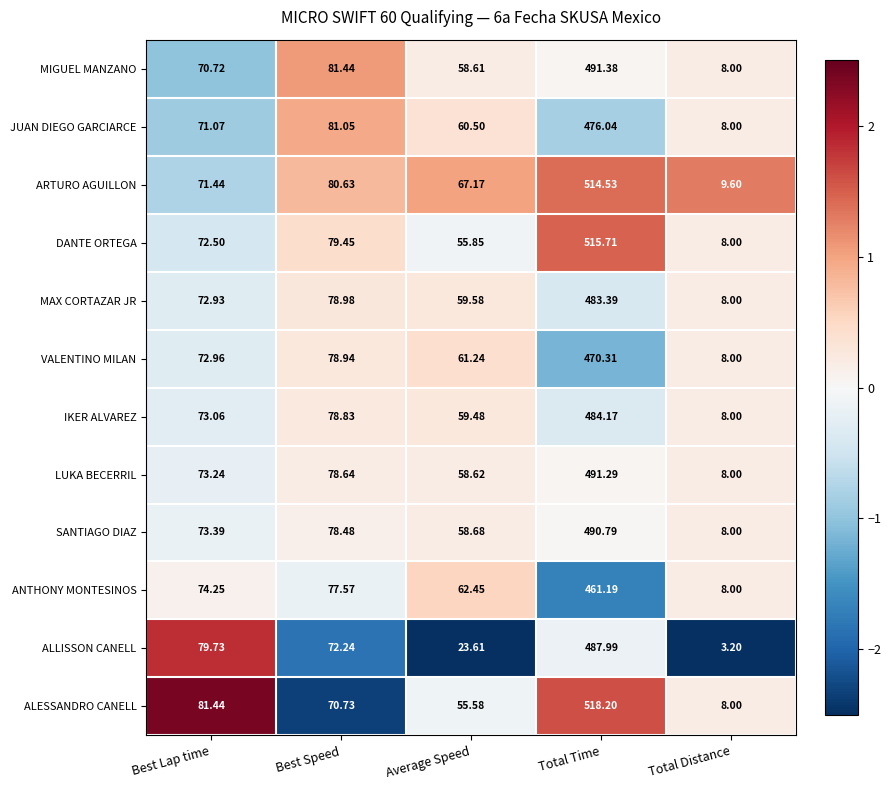

Is the value of ANTHONY MONTESINOS at Total Time greater than the value of ALLISSON CANELL at Average Speed?

Yes